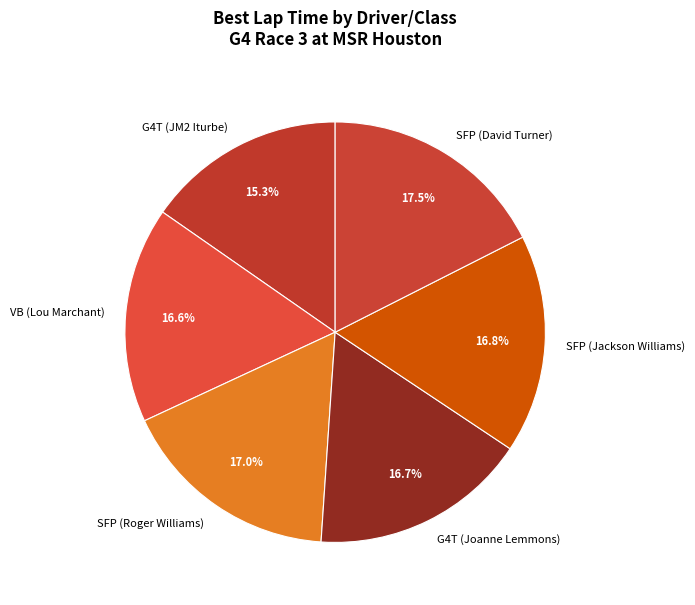

Between SFP (Jackson Williams) and G4T (JM2 Iturbe), which is larger?

SFP (Jackson Williams)